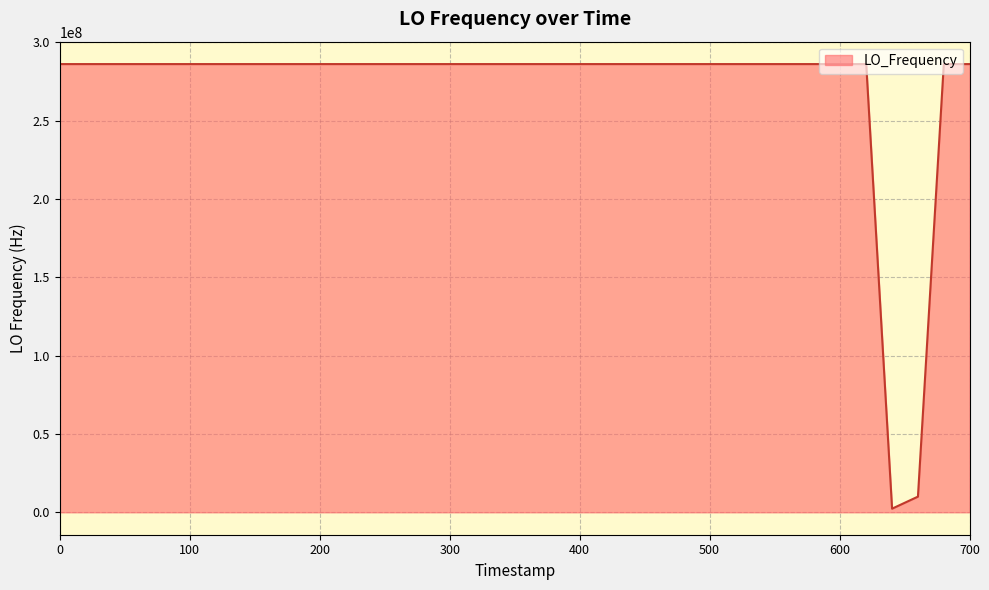

What is the maximum value shown in the chart?

286047006.4